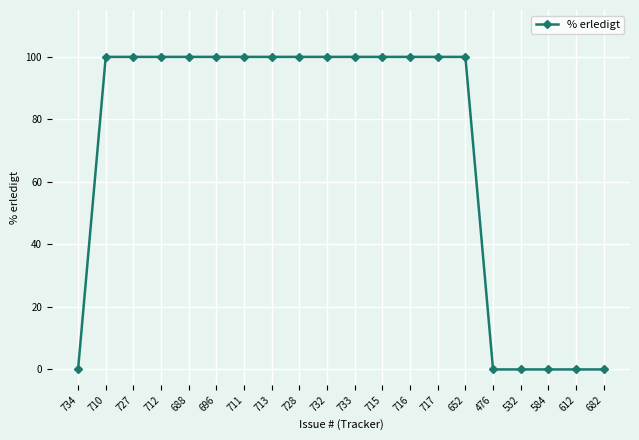

Reading left to right, transcribe all the data shown in this chart.

734=0	710=100	727=100	712=100	688=100	696=100	711=100	713=100	728=100	732=100	733=100	715=100	716=100	717=100	652=100	476=0	532=0	584=0	612=0	682=0